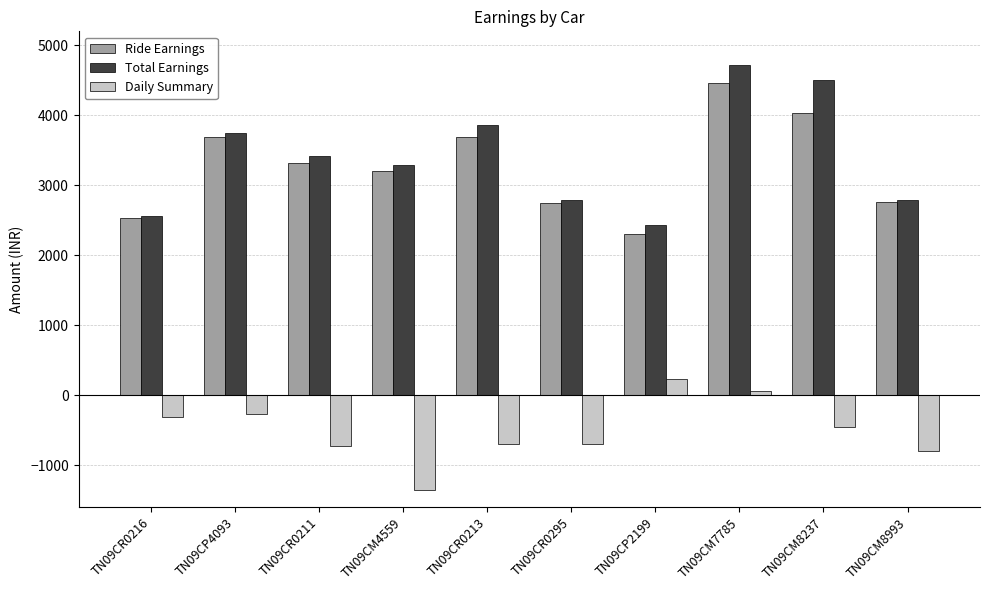

The Ride Earnings series shows 4464.8 at TN09CM7785. True or false?

True